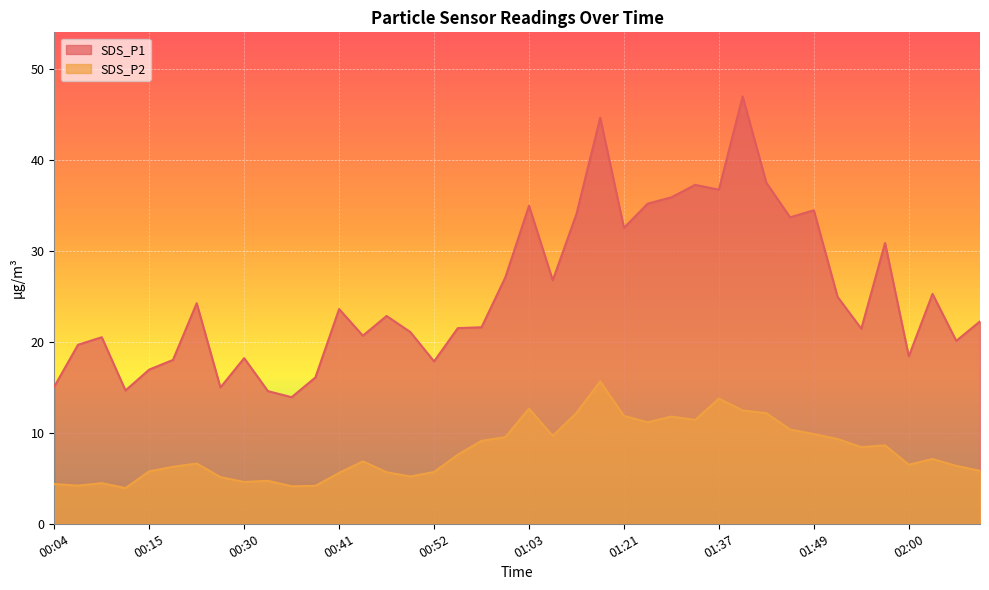

What is the smallest value displayed?

3.9